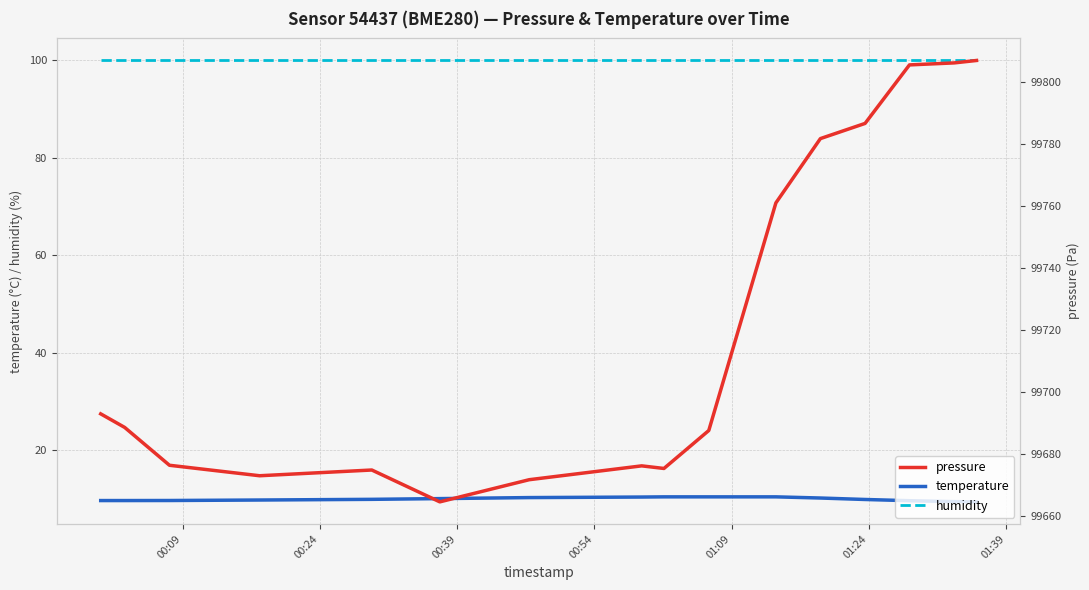

What are all the series names shown in the legend?

temperature, humidity, pressure